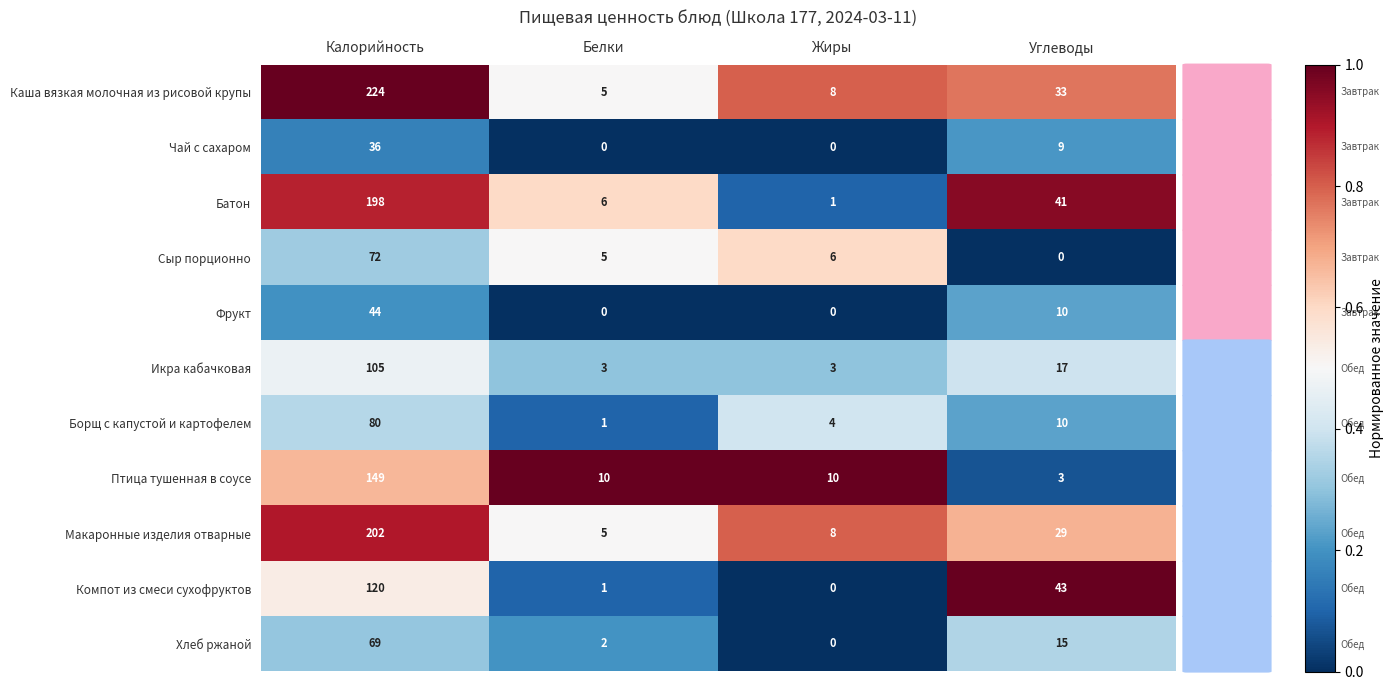

What is the approximate value of Борщ с капустой и картофелем at Жиры?

4